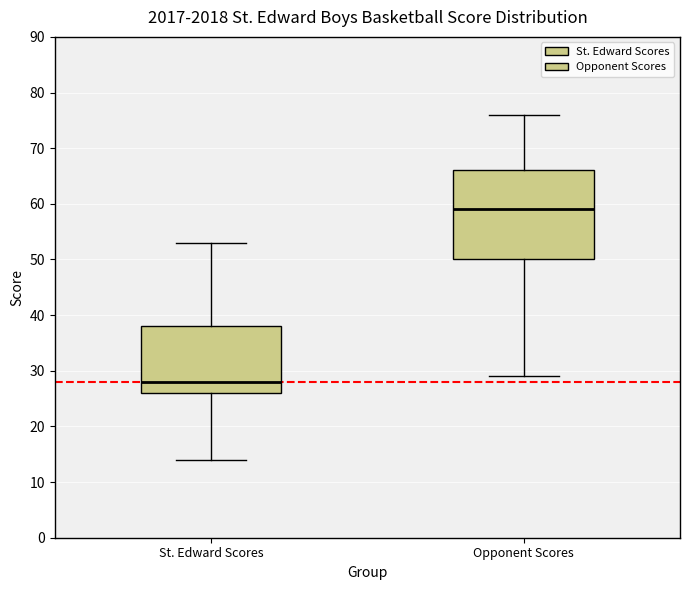

Where does the median line of the box for St. Edward Scores sit on the y-axis? The values are not printed on the chart, so give them approximately, as read against the axis.

28